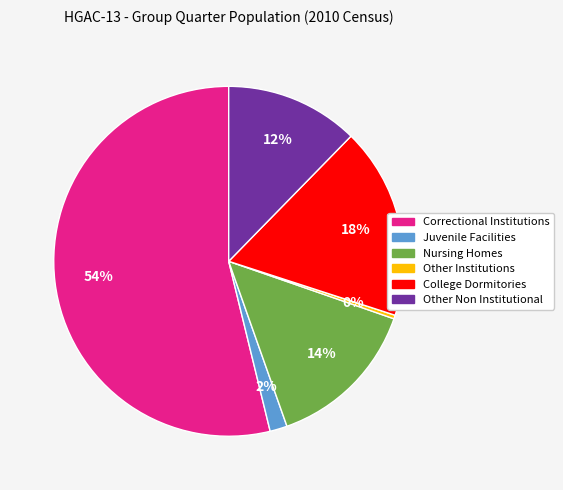

To the nearest percent, what is the average slice percentage?

17%